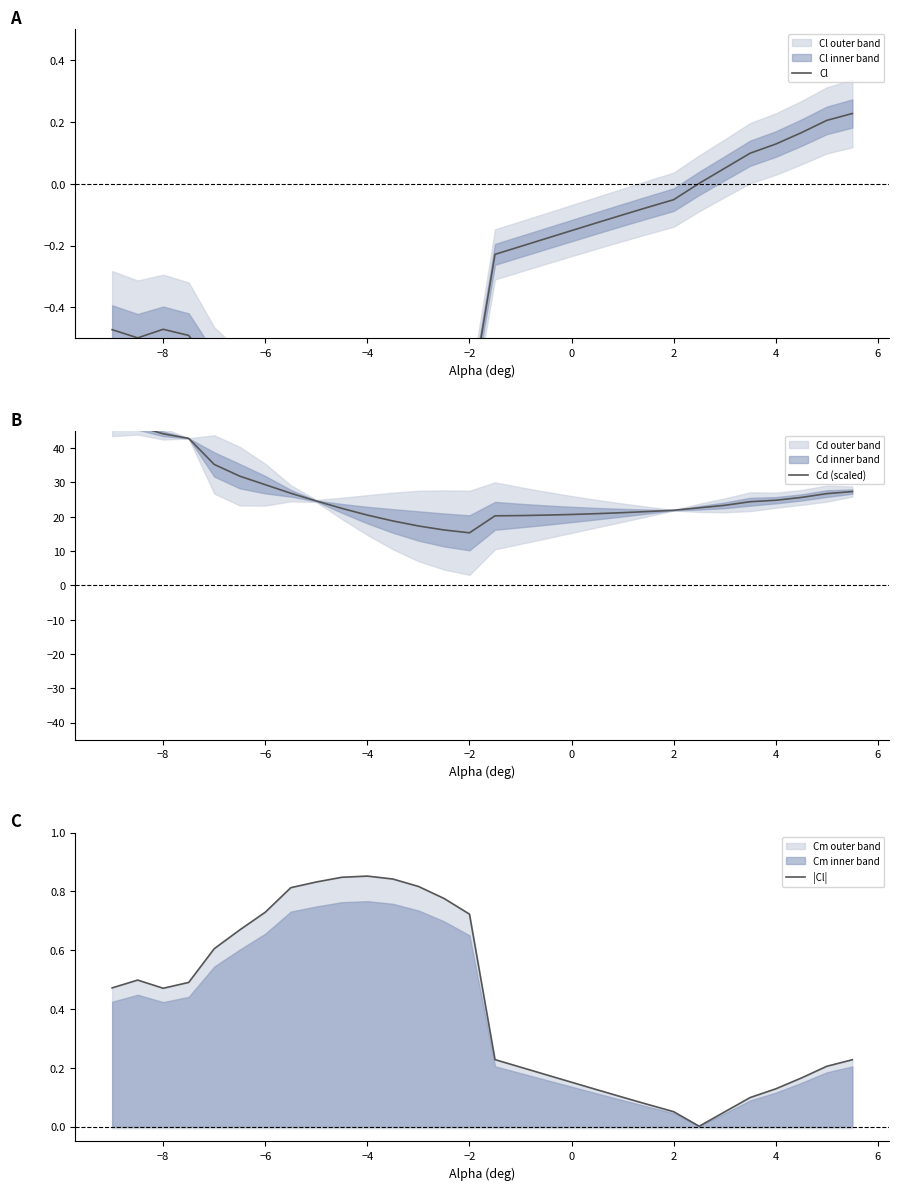

List the series in order of their peak value, highest first.

Cd (scaled), |Cl|, Cl